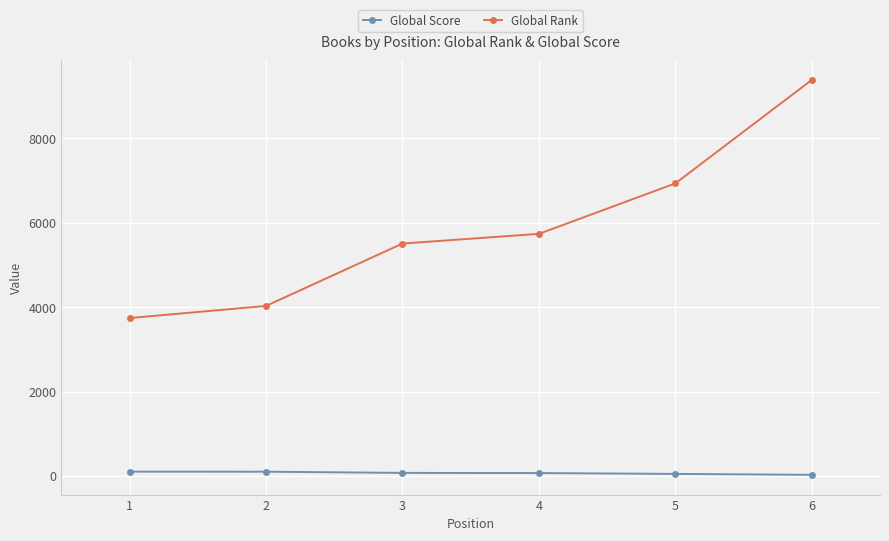

Read the Global Rank value at 1, to the nearest 10.

3740